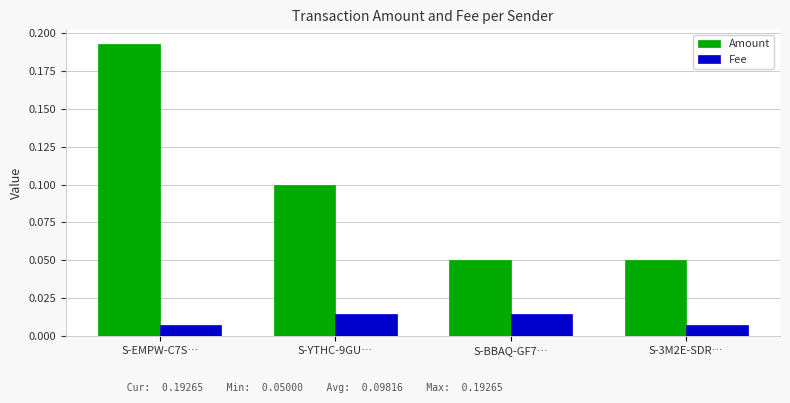

List the series in order of their overall mean, highest first.

Amount, Fee